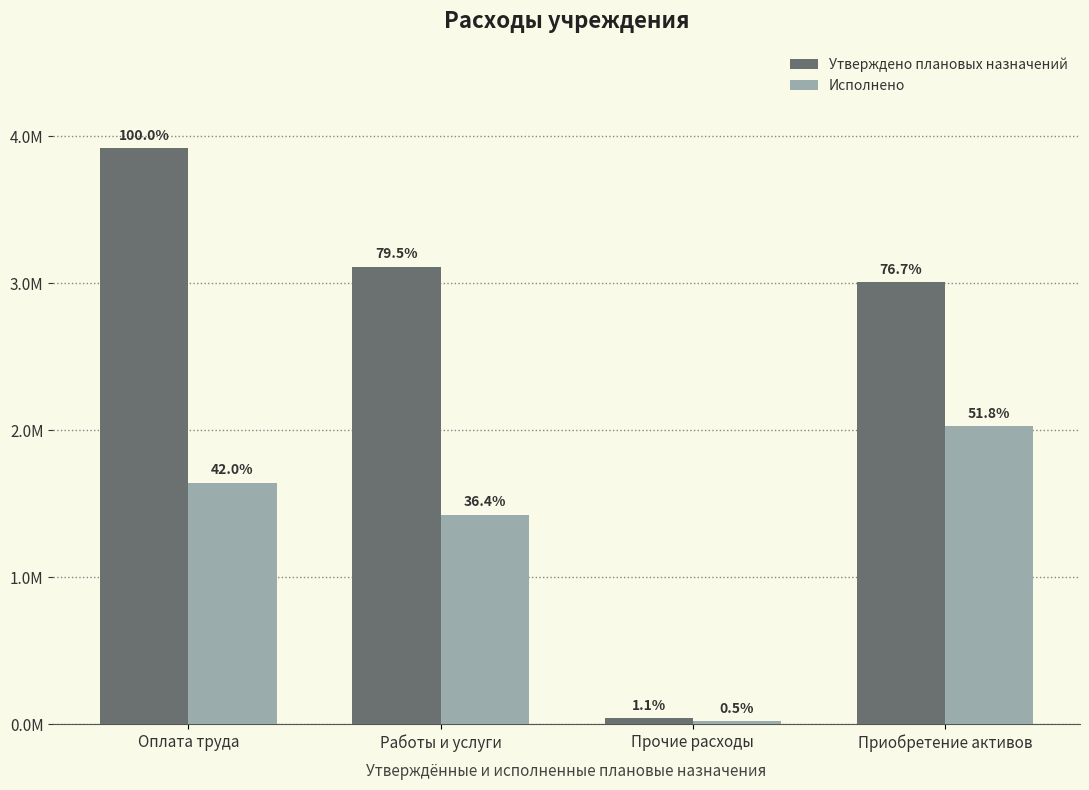

What is the difference between the Утверждено плановых назначений values at Прочие расходы and Приобретение активов?

2963058.7